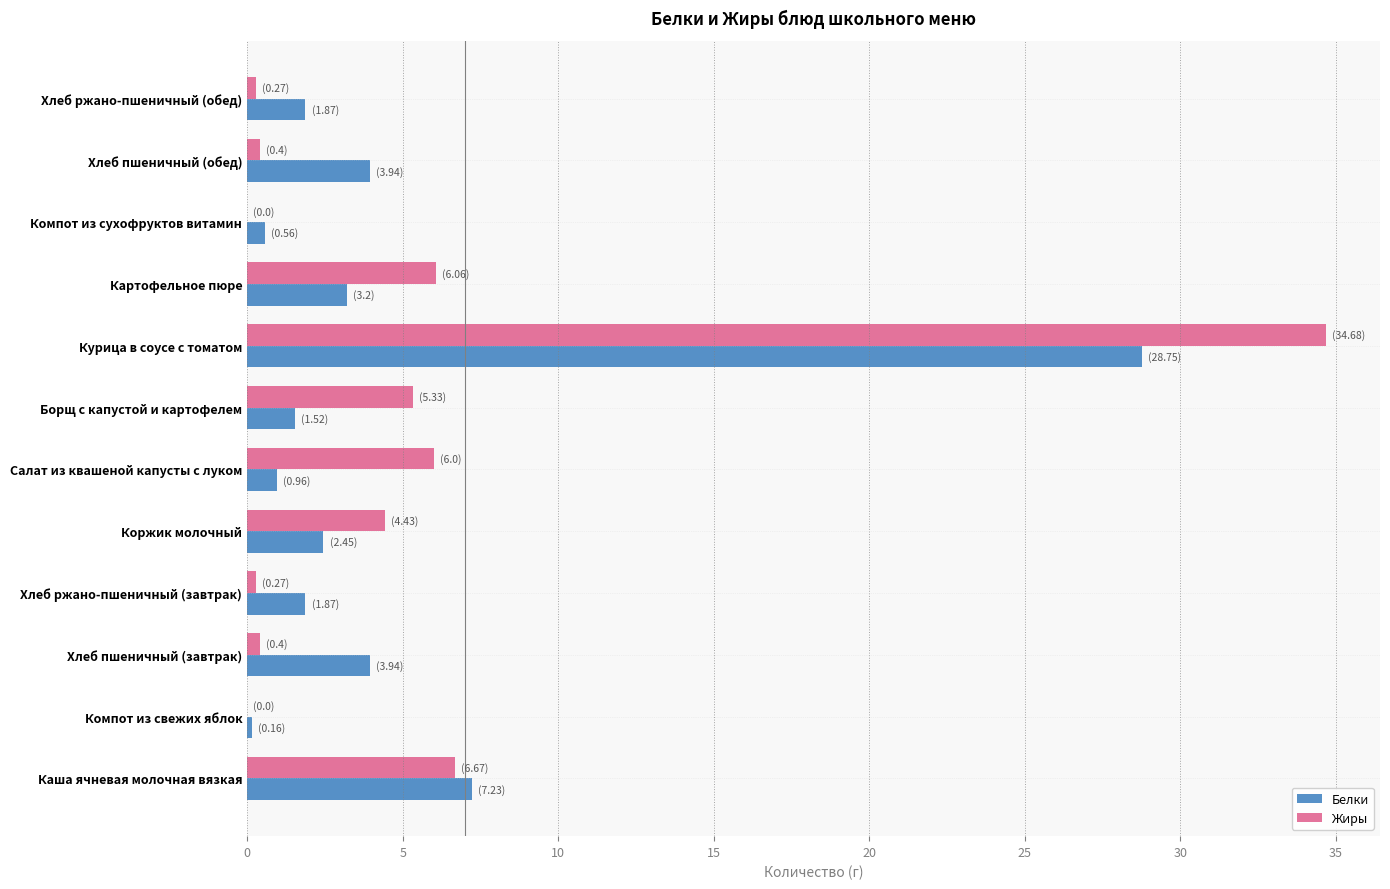

What is the approximate value of Жиры at Коржик молочный?

4.4